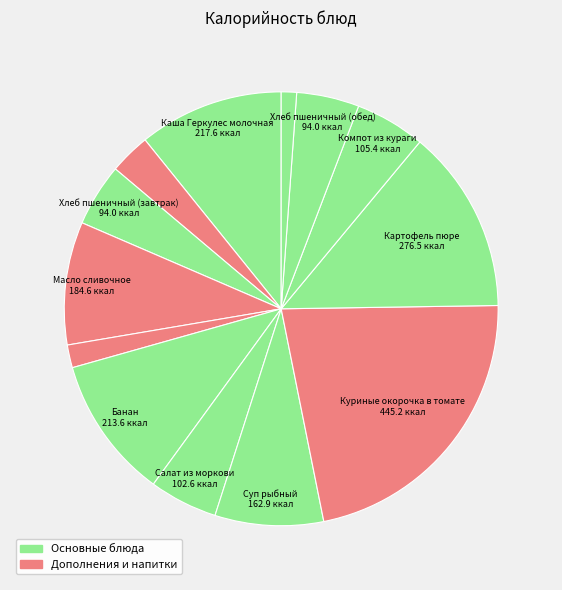

Count the number of slices in the pie.

13